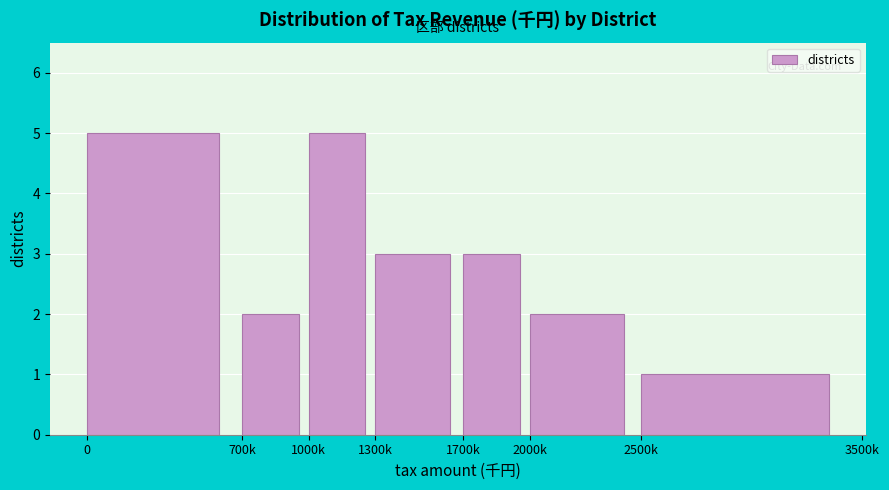

Reading left to right, transcribe all the data shown in this chart.

0=5	700k=2	1000k=5	1300k=3	1700k=3	2000k=2	2500k=1